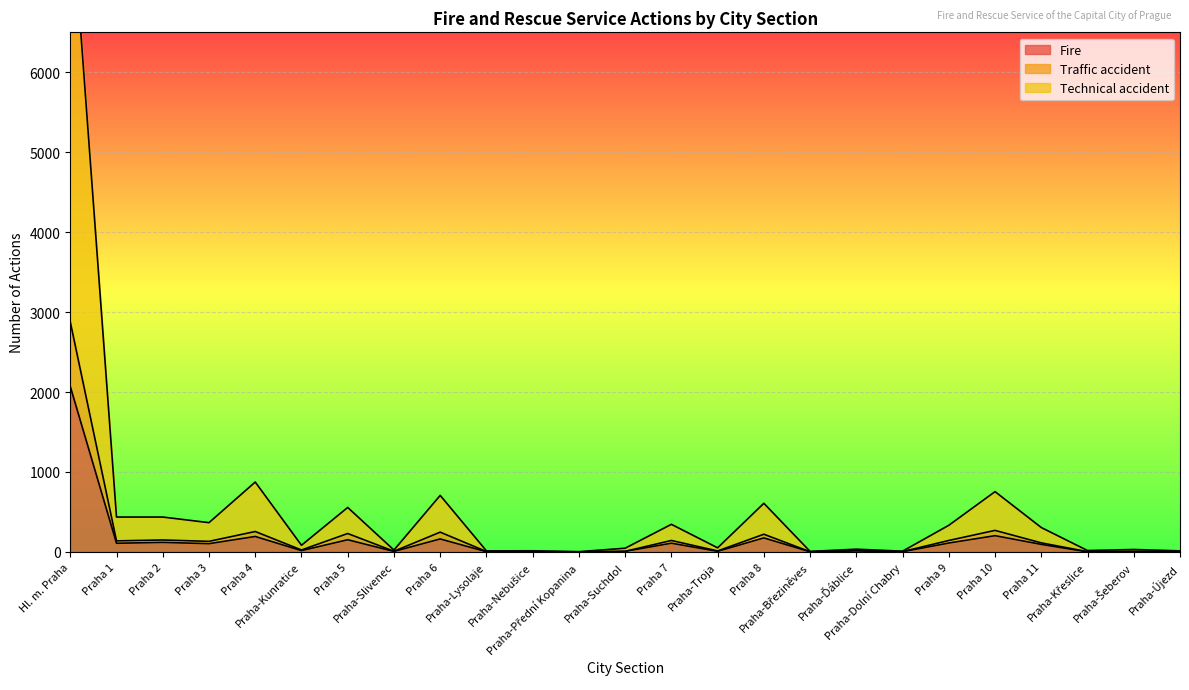

The Technical accident series shows 13 at Praha-Újezd. True or false?

True